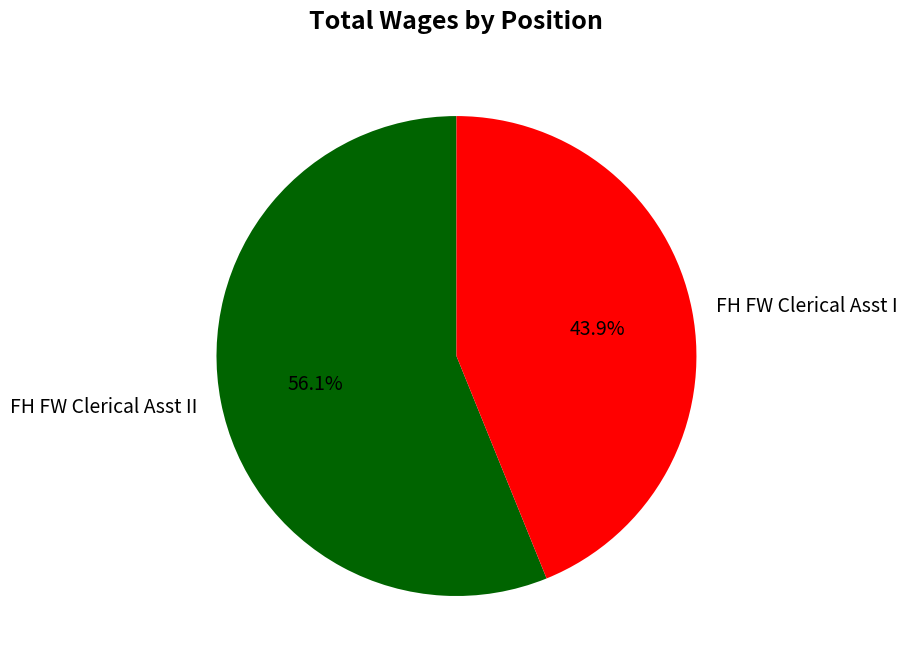

The FH FW Clerical Asst I slice represents 38% of the pie. True or false?

False